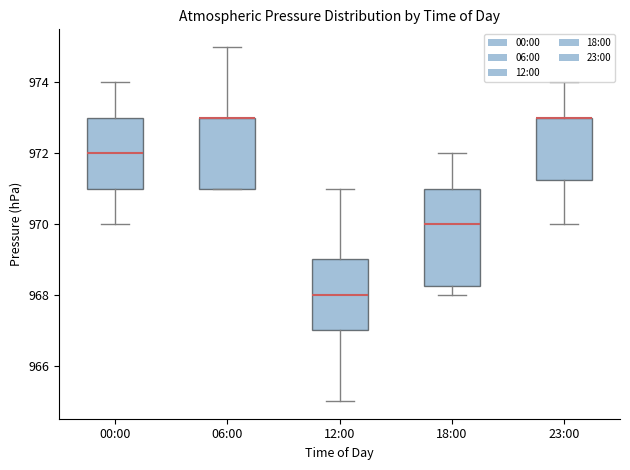

Where does the upper whisker of the box for 23:00 end on the y-axis? The values are not printed on the chart, so give them approximately, as read against the axis.

974.0